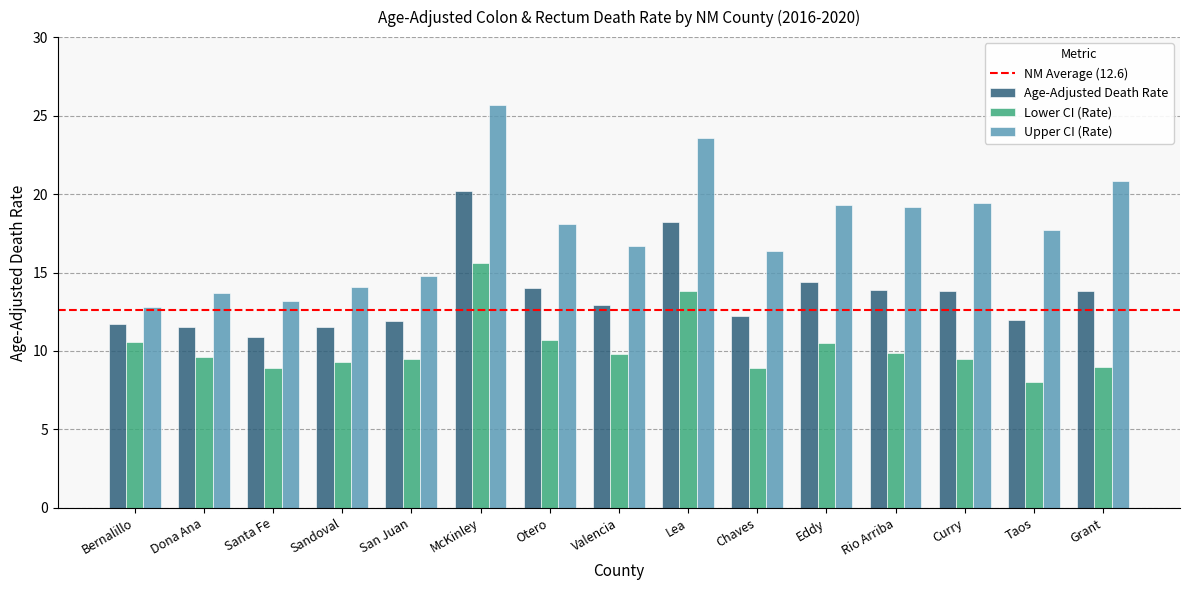

What is the spread (max minus min) of values at Otero?

7.4